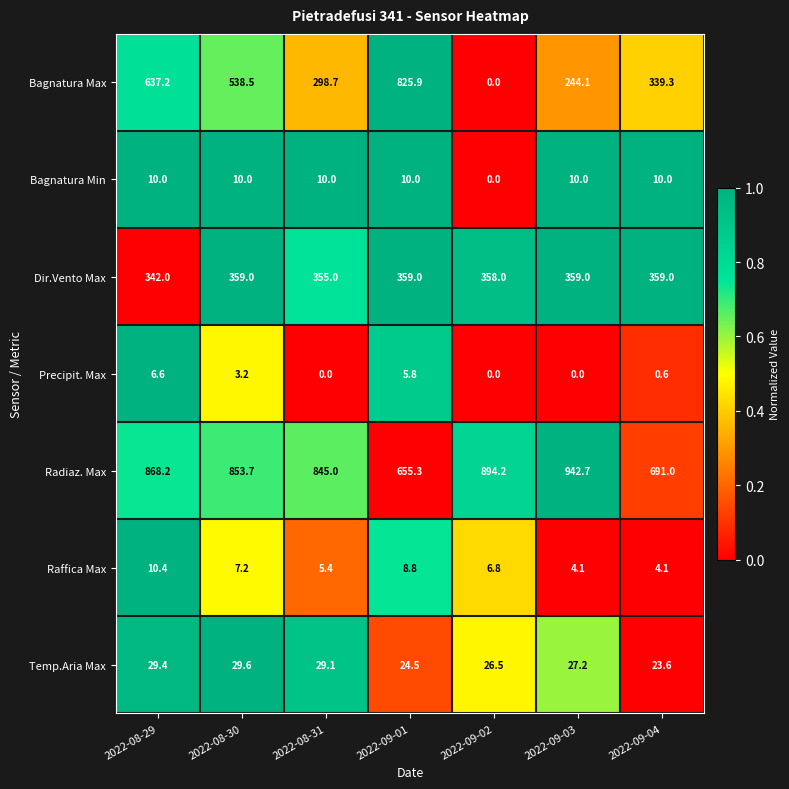

The value of Bagnatura Min at 2022-09-03 is 10.0. True or false?

True